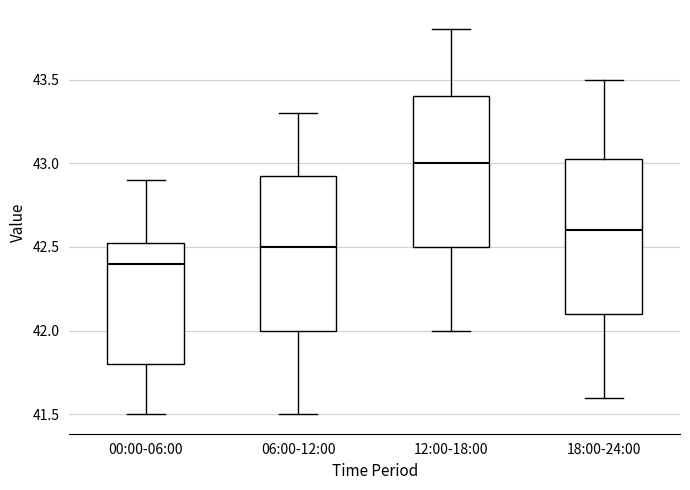

Reading left to right, transcribe this box plot: for each box, give where its median line is, the range the box spans, and where its two whiskers end, as read against the y-axis. The values are not printed on the chart, so give them approximately, as read against the axis.

00:00-06:00: median 42.40, box 41.80 to 42.55, whiskers 41.50 to 42.90
06:00-12:00: median 42.50, box 42.00 to 42.95, whiskers 41.50 to 43.30
12:00-18:00: median 43.00, box 42.50 to 43.40, whiskers 42.00 to 43.80
18:00-24:00: median 42.60, box 42.10 to 43.05, whiskers 41.60 to 43.50